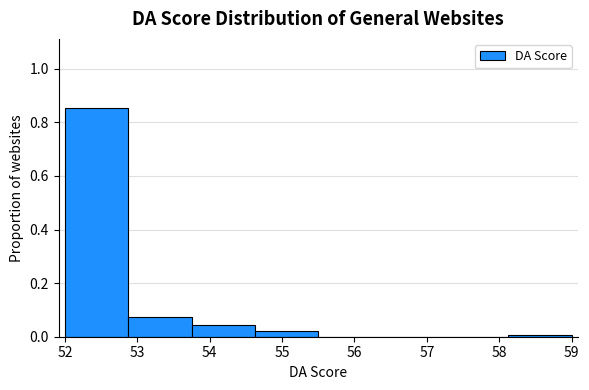

Reading left to right, transcribe this chart: for each bar, give the range it covers on the x-axis and its height. Neither the bar edges nor the heights are printed on the chart, so give them approximately, as read against the axes.

52.0 to 52.9: 0.86
52.9 to 53.8: 0.08
53.8 to 54.6: 0.04
54.6 to 55.5: 0.02
55.5 to 56.4: 0
56.4 to 57.3: 0
57.3 to 58.1: 0
58.1 to 59.0: under 0.02